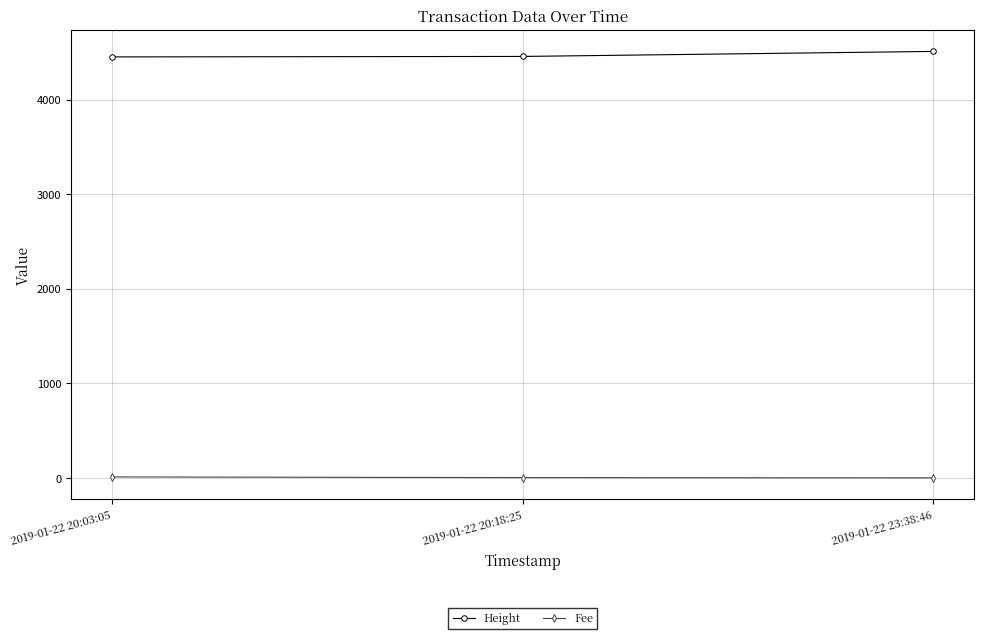

What is the label of the 3rd point from the left?

2019-01-22 23:38:46